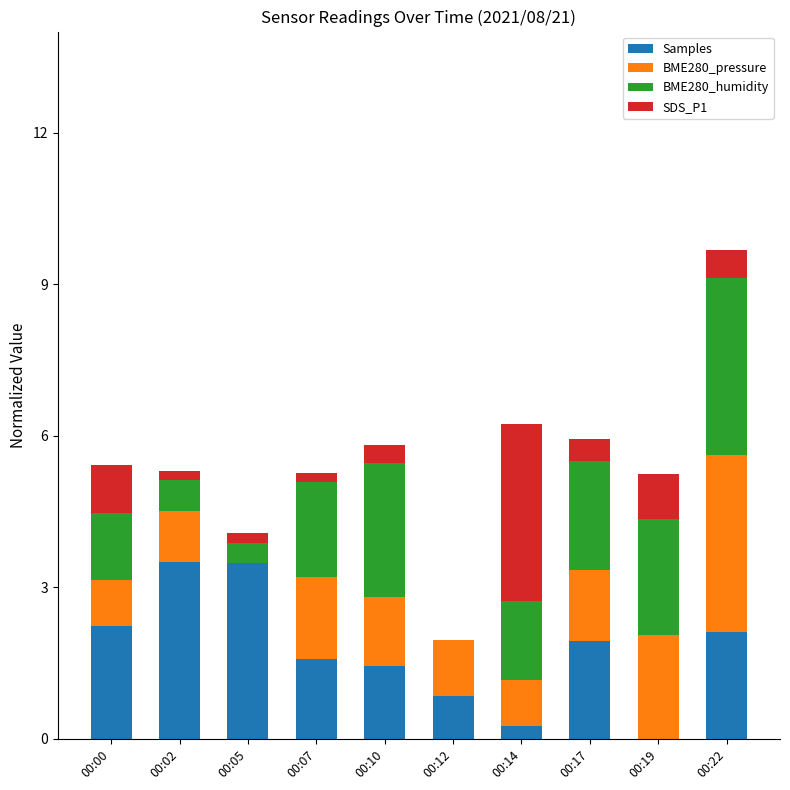

Is it true that Samples equals 1.6 at 00:07?

True